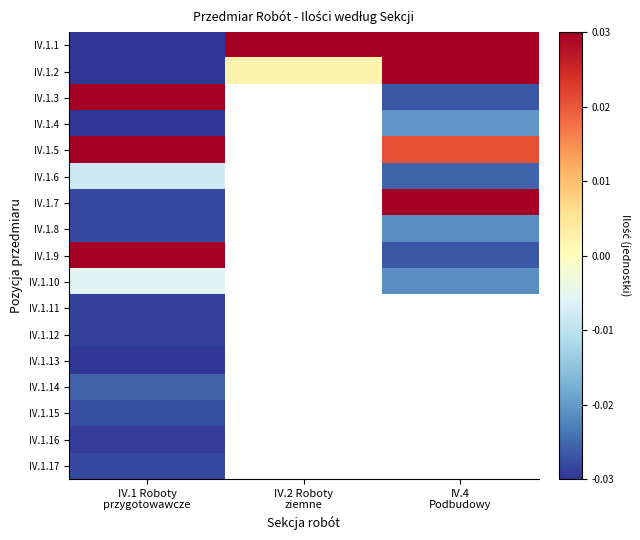

Which series has the largest total across all categories?

IV.1.1